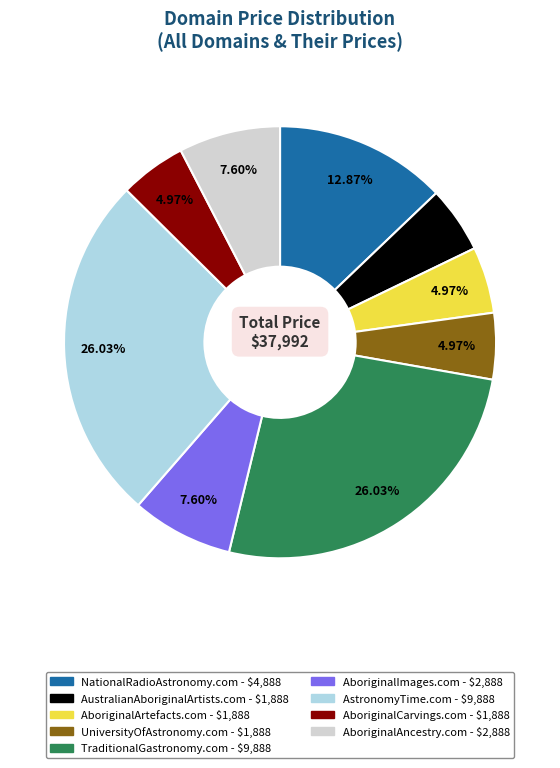

What is the ratio of the value at AstronomyTime.com to the value at AboriginalImages.com?

3.4